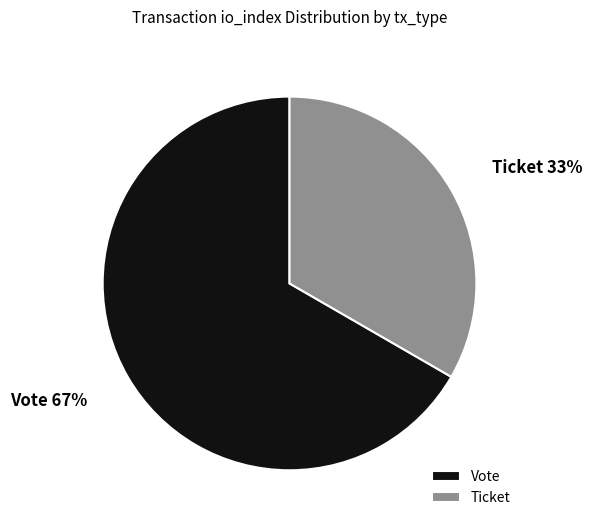

Which has a higher value, Vote or Ticket?

Vote